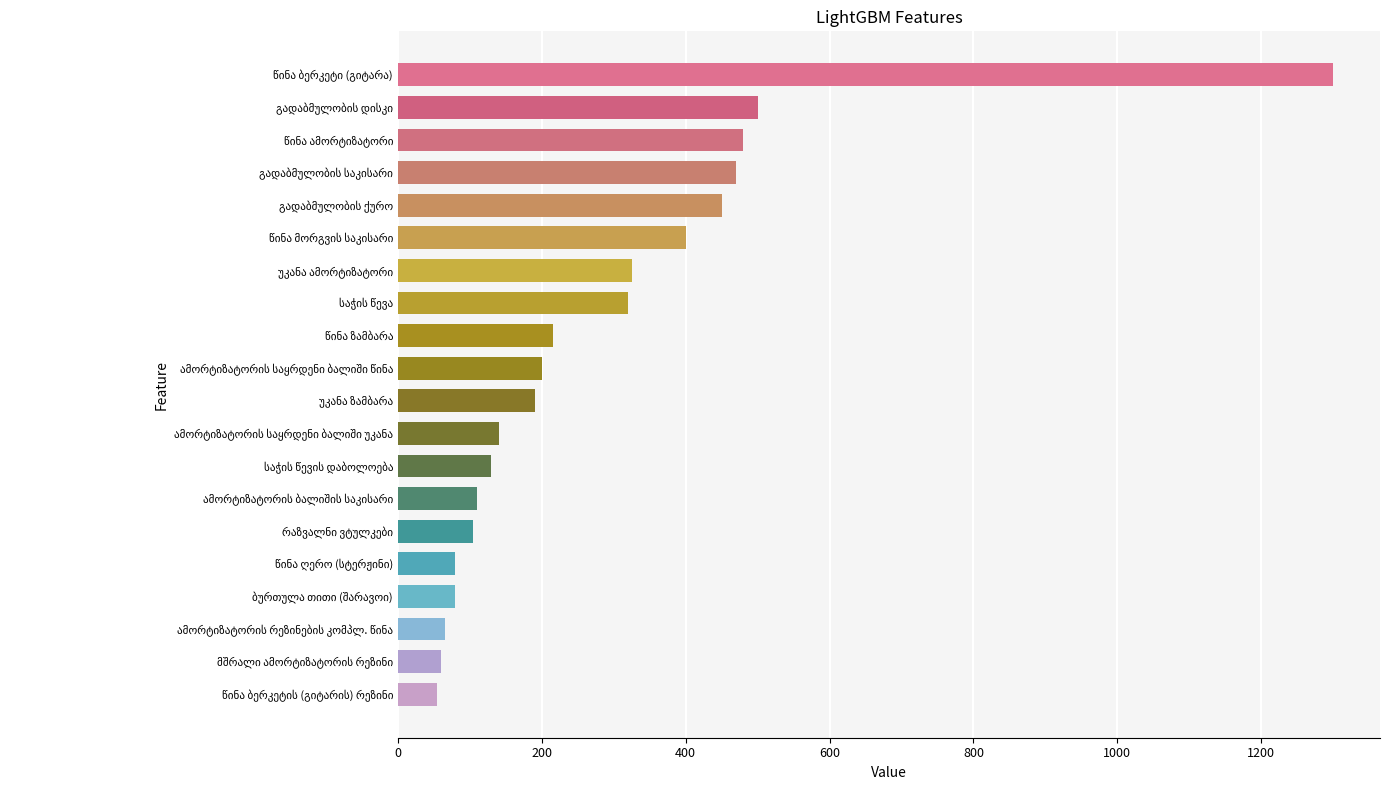

What is the difference between the second highest and second lowest values?

440